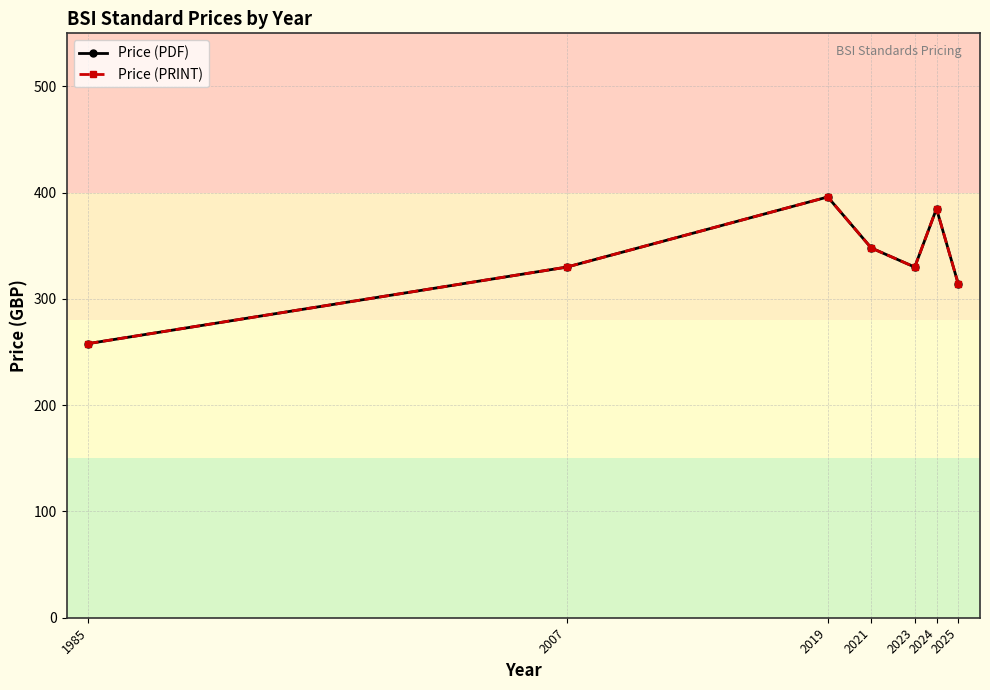

What is the difference between the maximum and second lowest values in the Price (PDF) series?

81.9